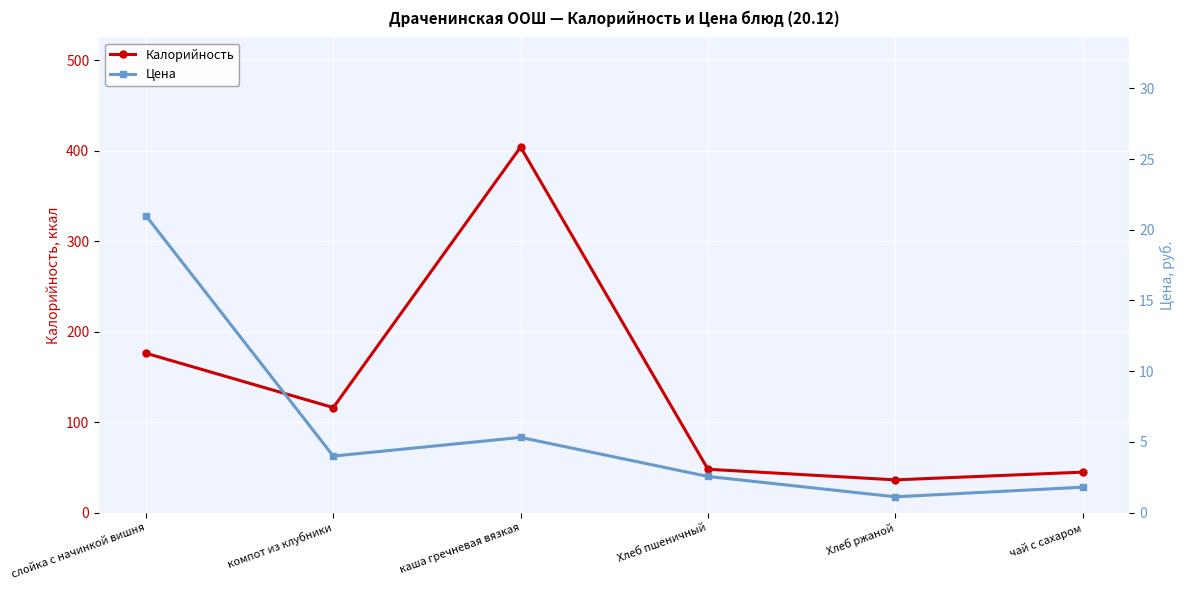

The value of Калорийность at Хлеб ржаной is 61.6. True or false?

False